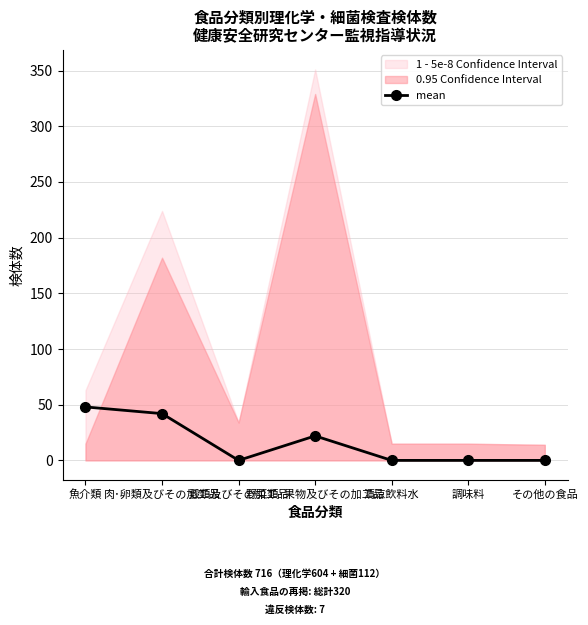

List the labels in order of value, largest first.

魚介類, 肉･卵類及びその加工品, 野菜類･果物及びその加工品, 穀類及びその加工品, 清涼飲料水, 調味料, その他の食品